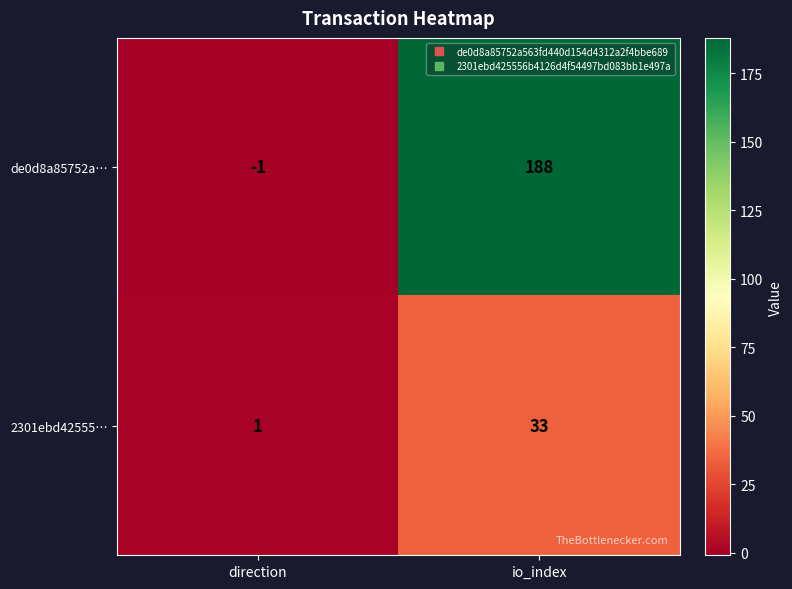

Which series has the largest range (max minus min)?

de0d8a85752a…